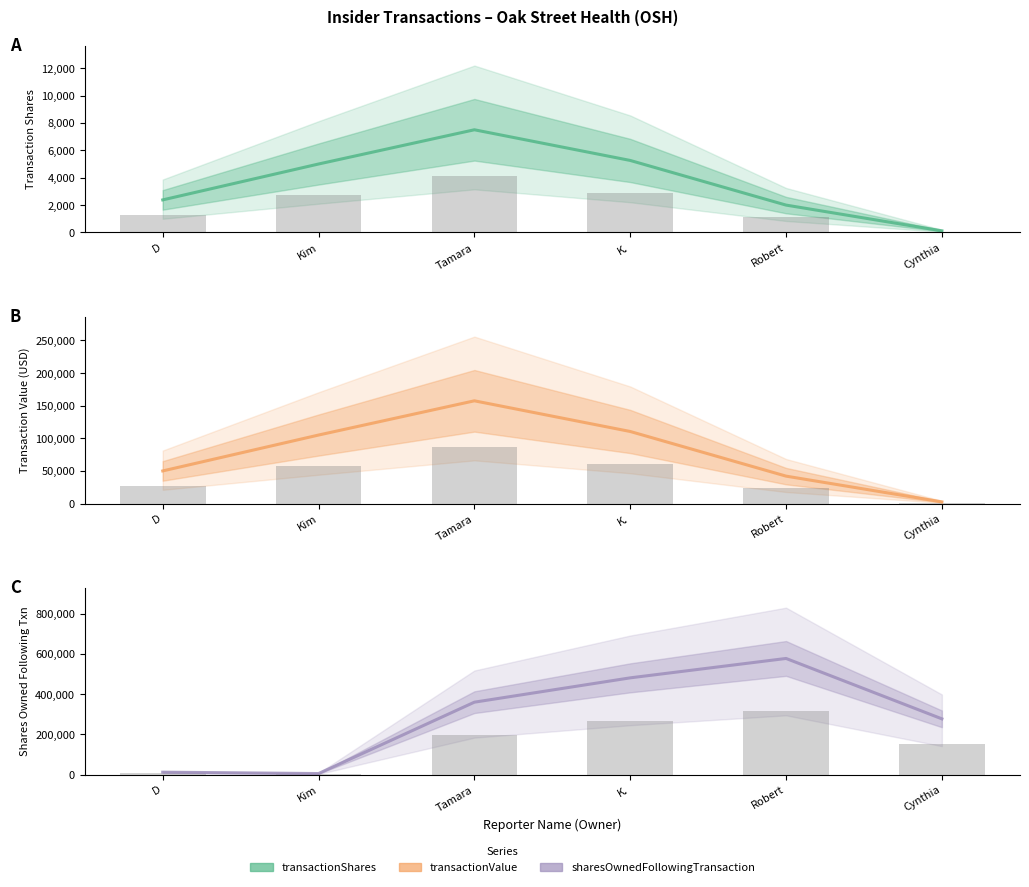

What is the value of the sharesOwnedFollowingTransaction bar at the 4th from the left?

481153